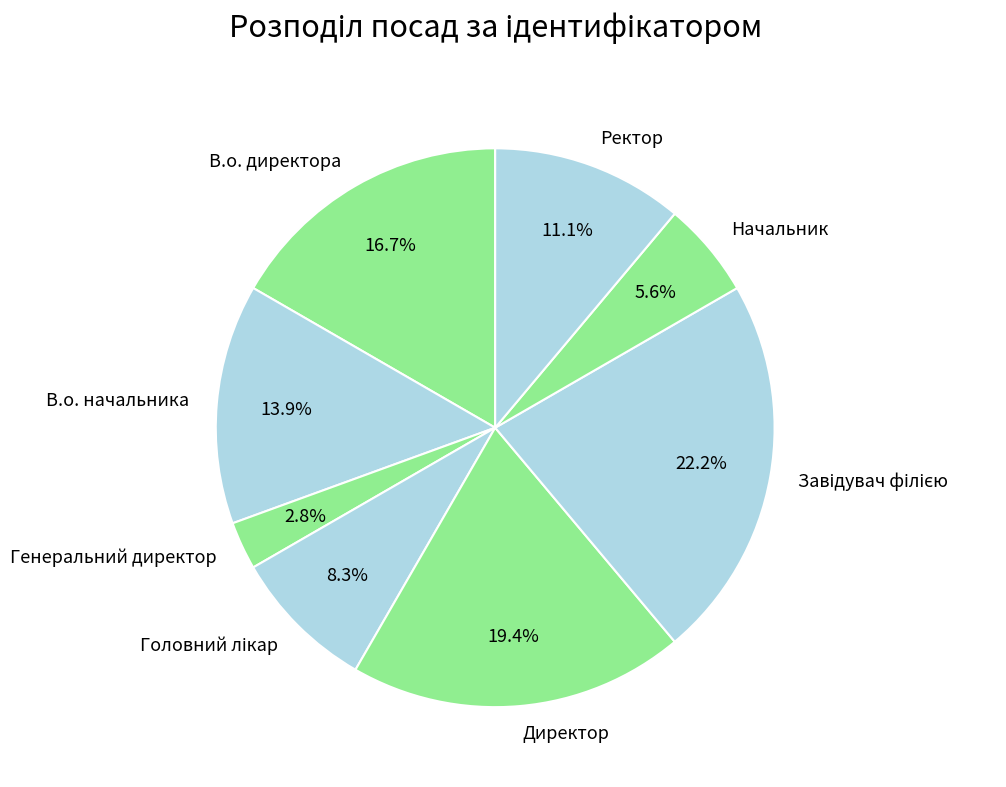

To the nearest percent, what is the difference between the largest and smallest slice percentages?

19%